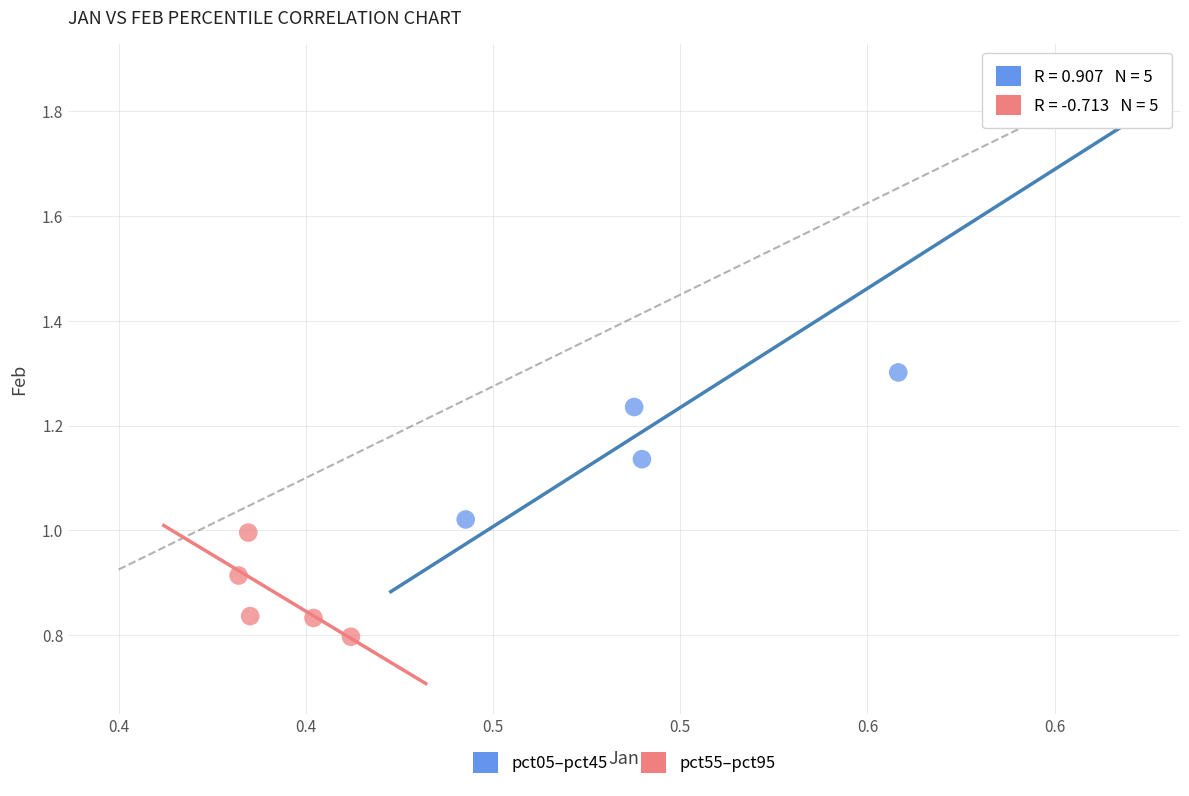

Which series contains the lowest Y value?

pct55–pct95